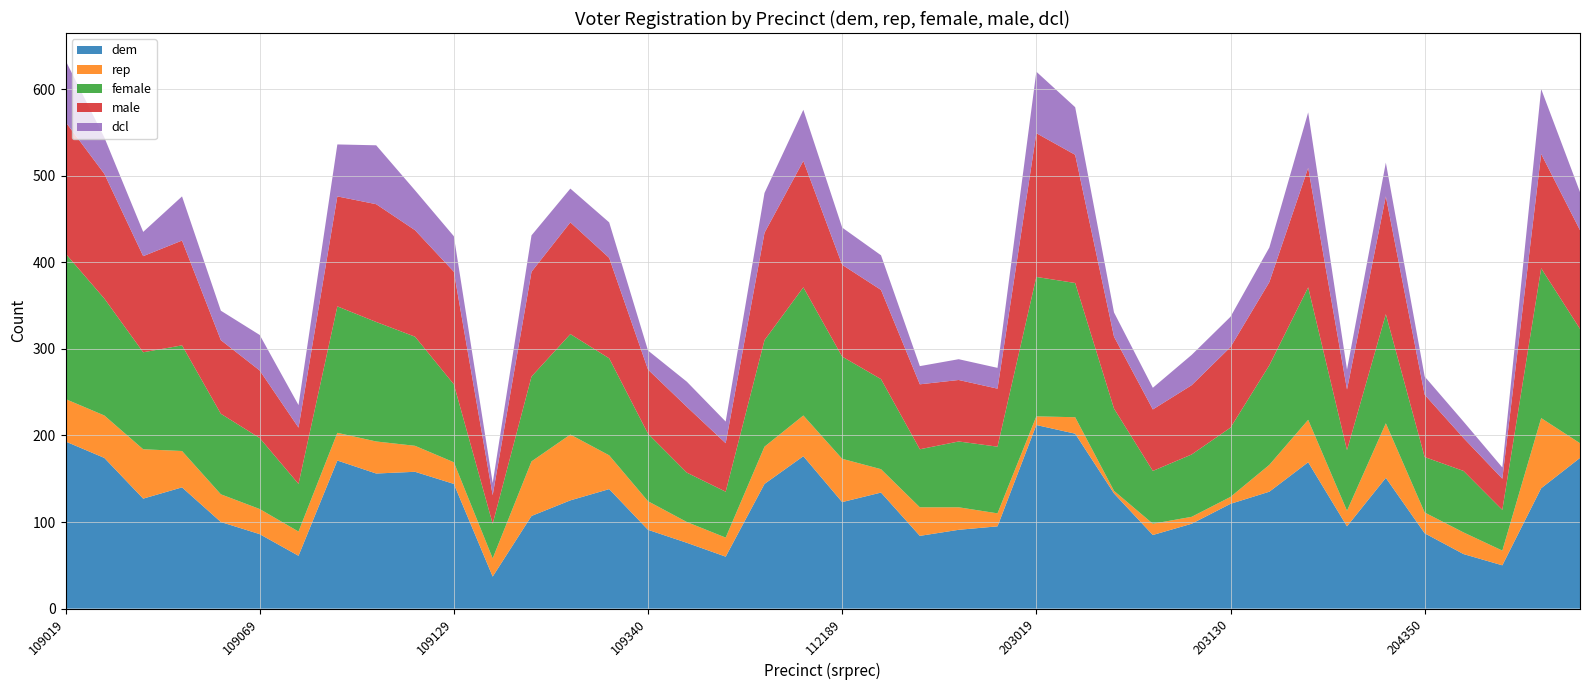

Reading left to right, list all the values displayed in this chart.

dem: 109019=193	109029=174	109039=127	109049=140	109059=100	109069=86	109080=61	109089=171	109099=156	109119=158	109129=144	109130=37	109139=107	109149=125	109159=138	109340=91	109360=76	109400=60	112169=144	112179=176	112189=123	112209=134	112219=84	112280=91	112330=95	203019=212	203029=202	203040=133	203060=85	203080=98	203130=121	204039=135	204059=169	204069=95	204079=151	204350=87	204390=63	204410=50	207089=139	208099=174
rep: 109019=49	109029=49	109039=57	109049=42	109059=32	109069=29	109080=28	109089=32	109099=37	109119=30	109129=25	109130=21	109139=63	109149=76	109159=39	109340=33	109360=24	109400=22	112169=43	112179=47	112189=50	112209=27	112219=33	112280=26	112330=15	203019=10	203029=19	203040=3	203060=13	203080=8	203130=8	204039=31	204059=49	204069=18	204079=63	204350=24	204390=25	204410=17	207089=81	208099=17
female: 109019=168	109029=135	109039=112	109049=122	109059=93	109069=82	109080=55	109089=146	109099=138	109119=126	109129=90	109130=40	109139=98	109149=116	109159=112	109340=78	109360=57	109400=53	112169=123	112179=148	112189=118	112209=104	112219=67	112280=76	112330=77	203019=161	203029=155	203040=95	203060=61	203080=72	203130=80	204039=115	204059=153	204069=70	204079=126	204350=64	204390=71	204410=47	207089=173	208099=132
male: 109019=152	109029=144	109039=111	109049=121	109059=85	109069=78	109080=65	109089=127	109099=136	109119=123	109129=130	109130=33	109139=121	109149=129	109159=116	109340=74	109360=76	109400=56	112169=124	112179=146	112189=106	112209=103	112219=75	112280=71	112330=67	203019=166	203029=148	203040=83	203060=71	203080=80	203130=93	204039=96	204059=138	204069=70	204079=136	204350=72	204390=38	204410=36	207089=132	208099=114
dcl: 109019=71	109029=42	109039=28	109049=51	109059=34	109069=41	109080=26	109089=60	109099=68	109119=46	109129=41	109130=14	109139=42	109149=39	109159=41	109340=22	109360=29	109400=25	112169=46	112179=59	112189=43	112209=40	112219=21	112280=24	112330=24	203019=71	203029=55	203040=28	203060=25	203080=35	203130=35	204039=40	204059=64	204069=23	204079=39	204350=21	204390=19	204410=13	207089=75	208099=44